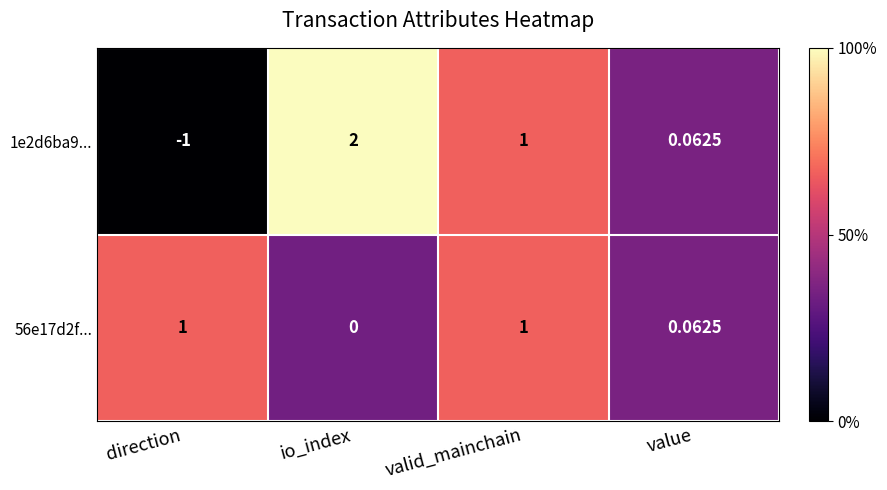

Which label corresponds to the smallest value in the chart?

direction